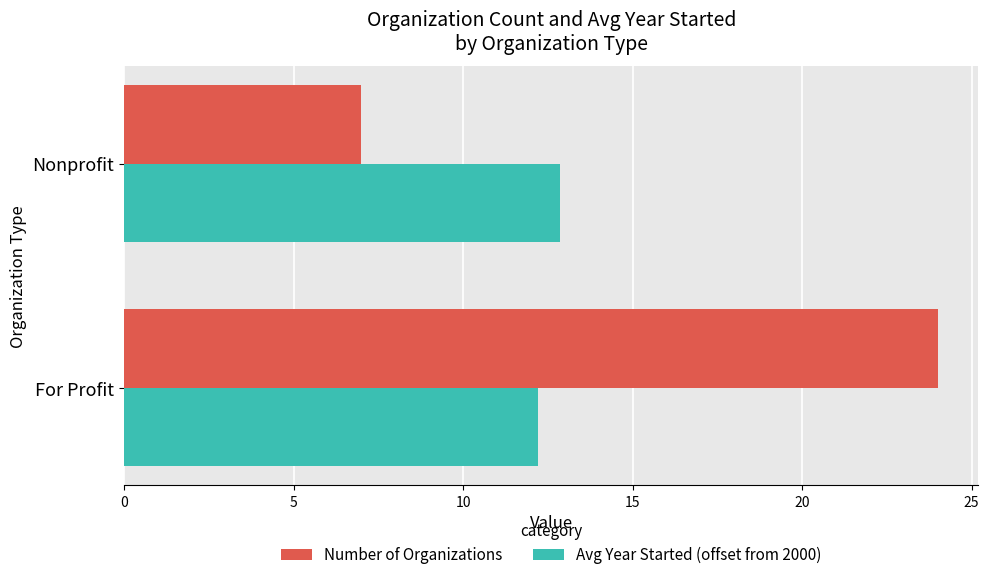

Which series has the widest spread of values?

Number of Organizations